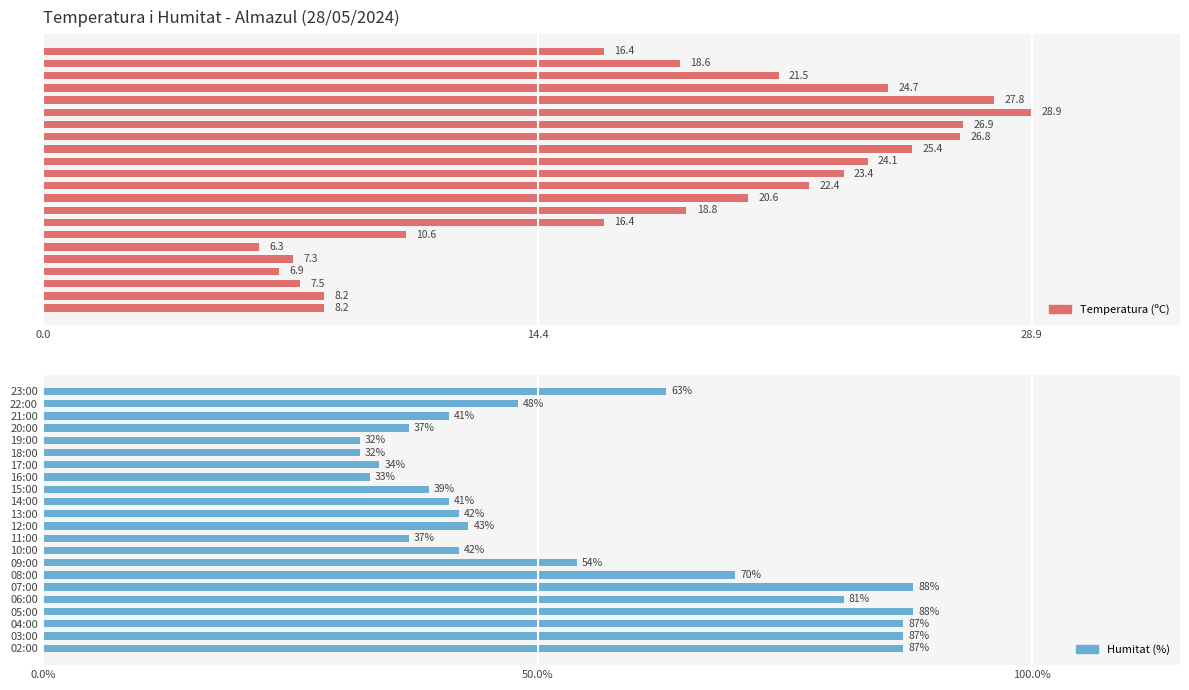

Reading left to right, list all the values displayed in this chart.

Temperatura (ºC): 16.4	18.6	21.5	24.7	27.8	28.9	26.9	26.8	25.4	24.1	23.4	22.4	20.6	18.8	16.4	10.6	6.3	7.3	6.9	7.5	8.2	8.2
Humitat (%): 63.0	48.0	41.0	37.0	32.0	32.0	34.0	33.0	39.0	41.0	42.0	43.0	37.0	42.0	54.0	70.0	88.0	81.0	88.0	87.0	87.0	87.0